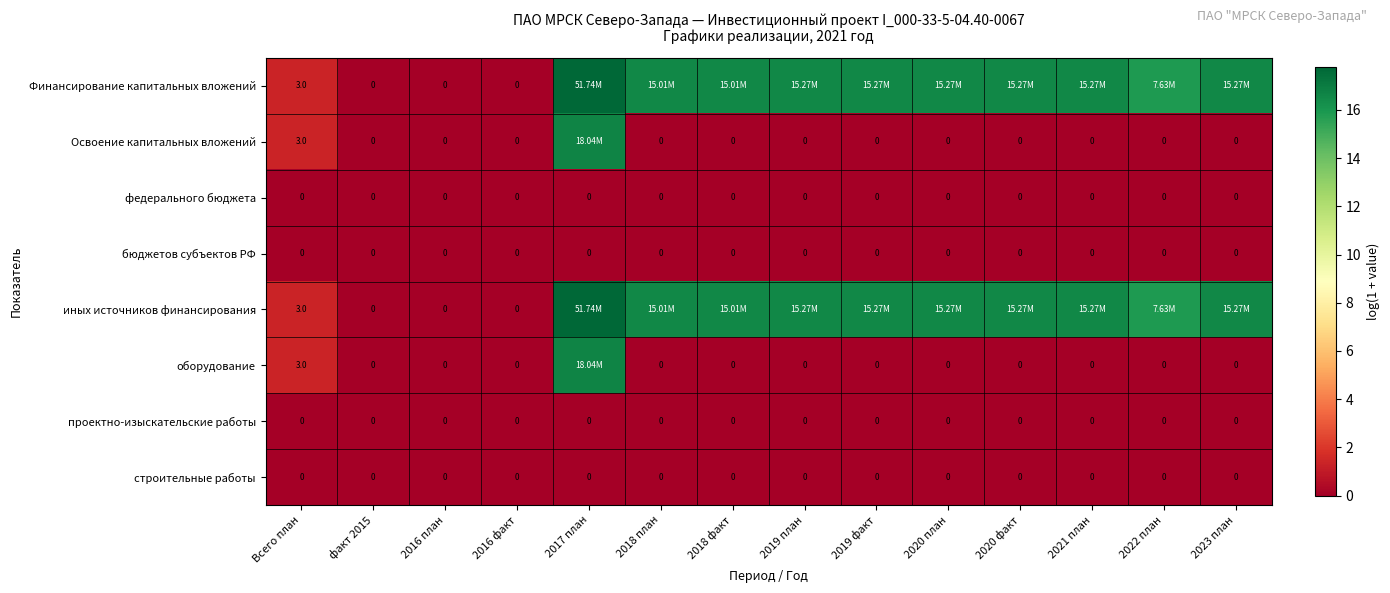

True or false: федерального бюджета has a value of 0.0 at 2020 план.

True